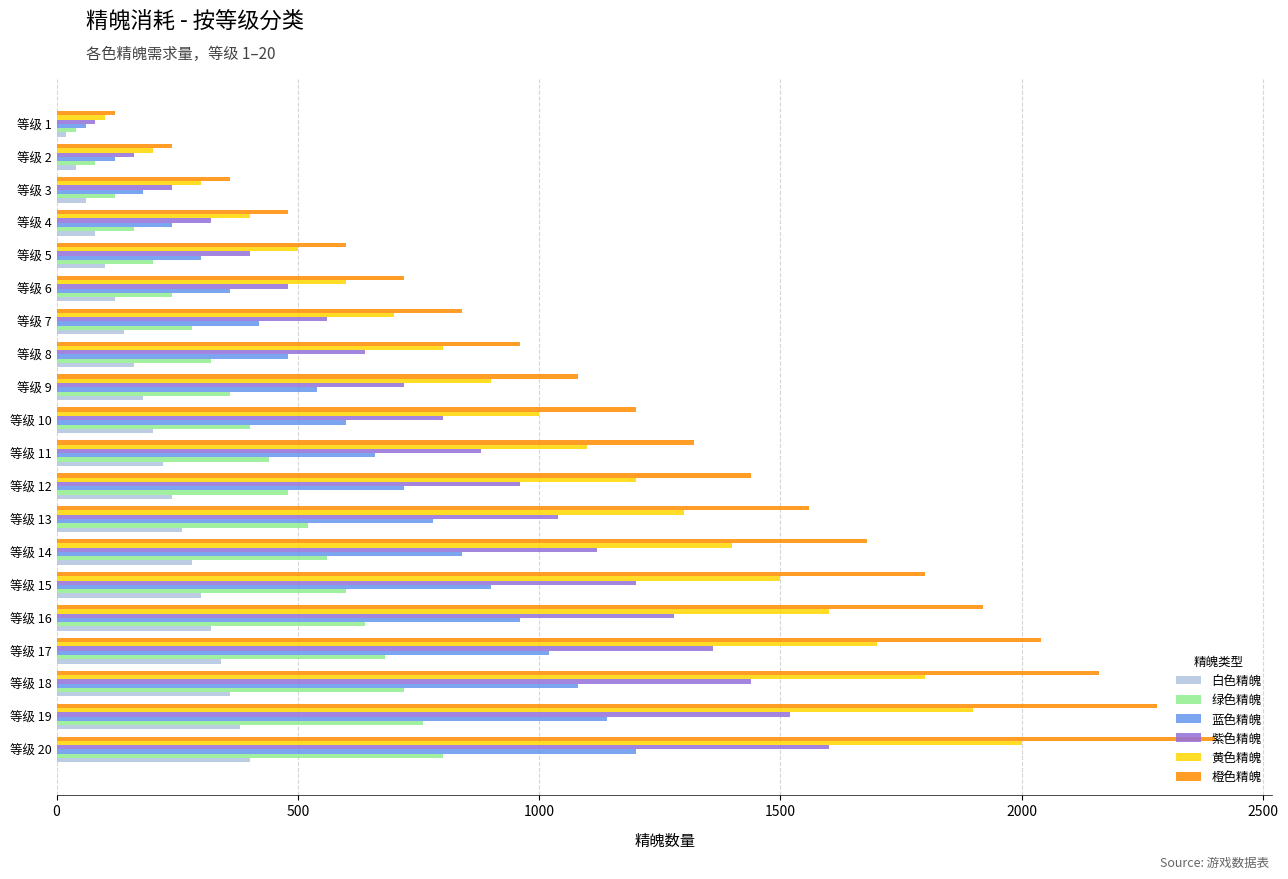

At which label does 紫色精魄 reach its peak?

等级 20